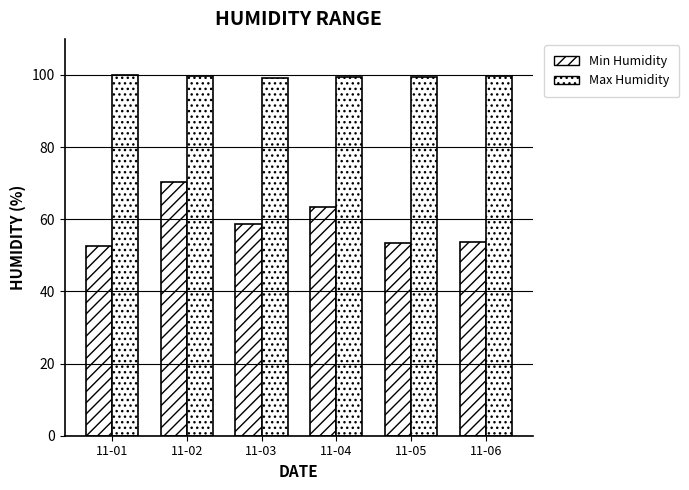

Which series has the widest spread of values?

Min Humidity